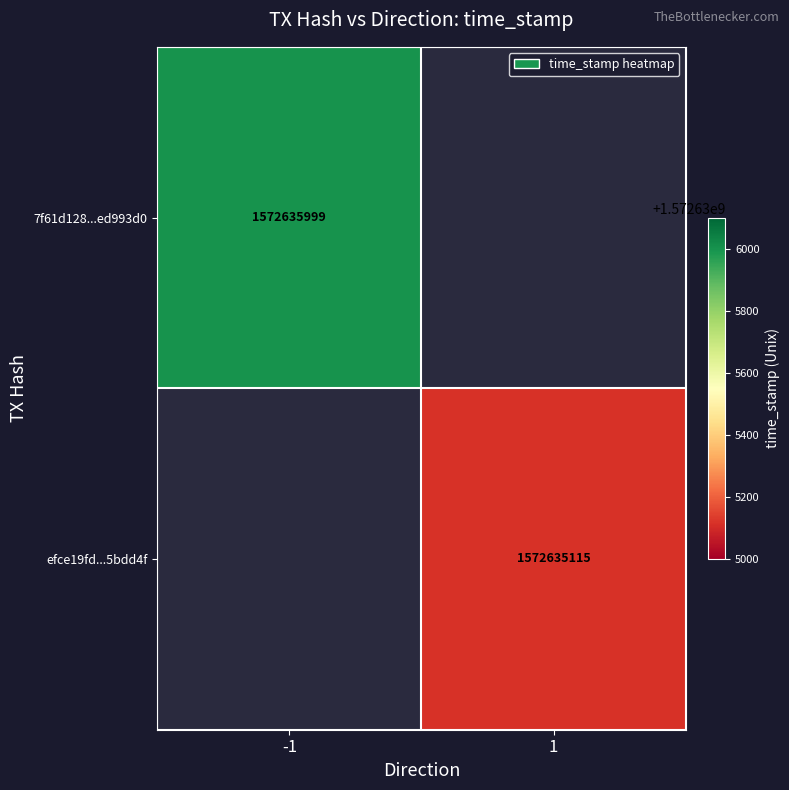

Which series changed the most between direction and time_stamp?

7f61d128192c801e87ae4b564da0e698ed993d0